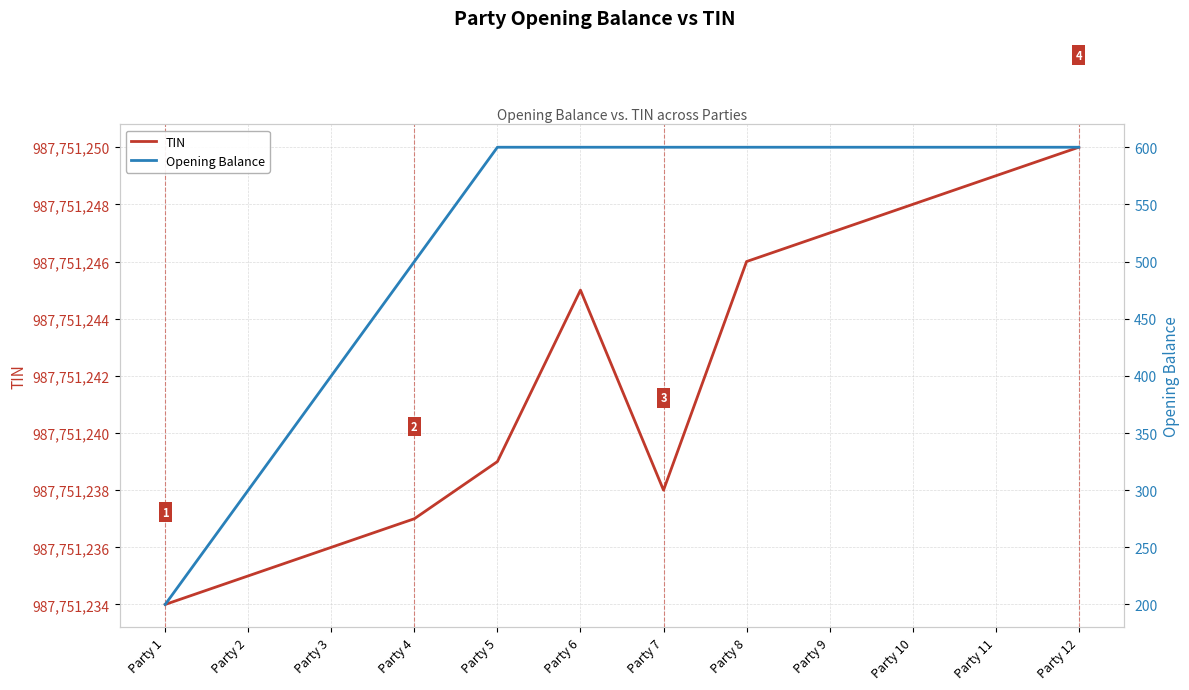

What is the greatest value displayed?

987751250